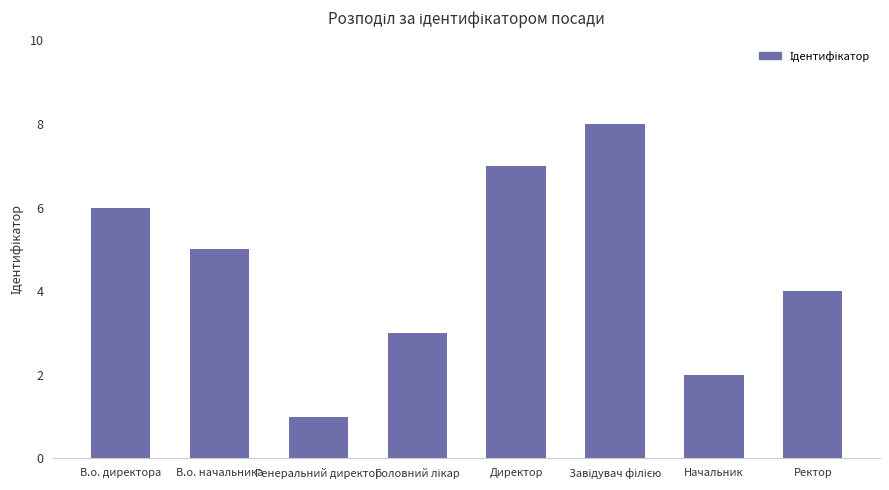

How many values are below 5?

4